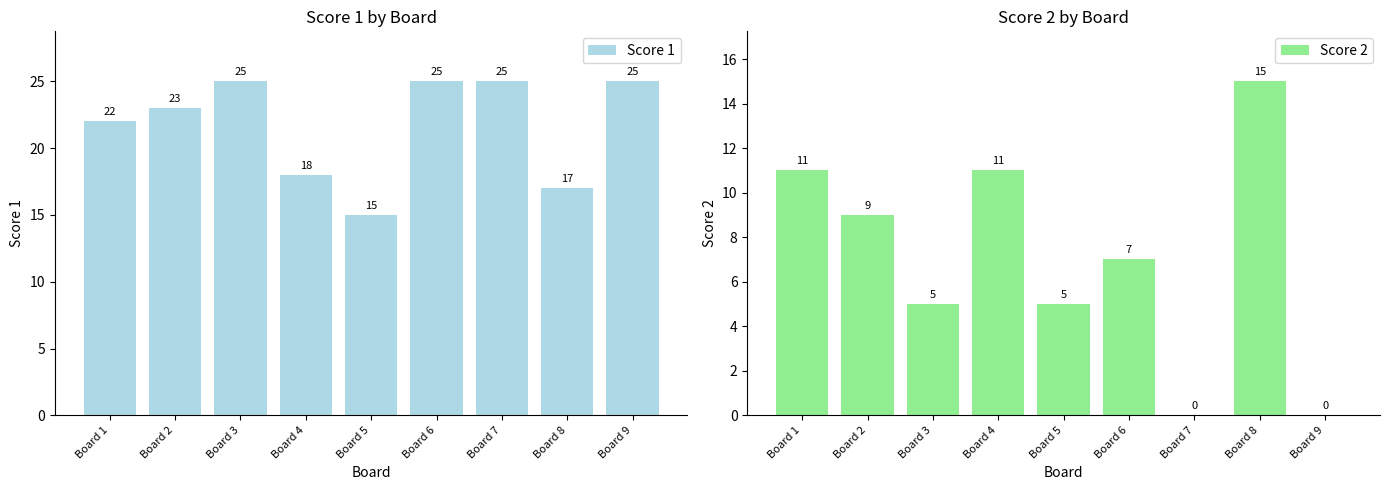

List the labels in order of Score 1 value, smallest first.

Board 5, Board 8, Board 4, Board 1, Board 2, Board 3, Board 6, Board 7, Board 9